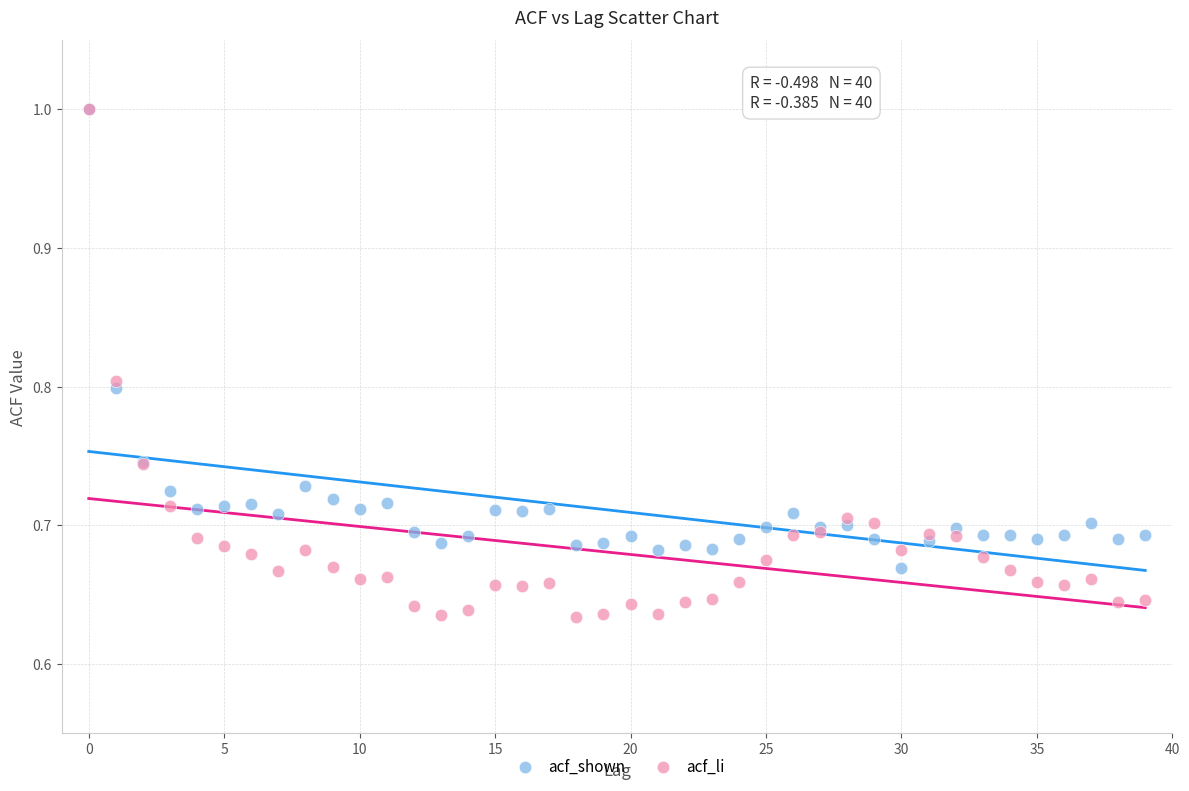

What are all the series names shown in the legend?

acf_shown, acf_li